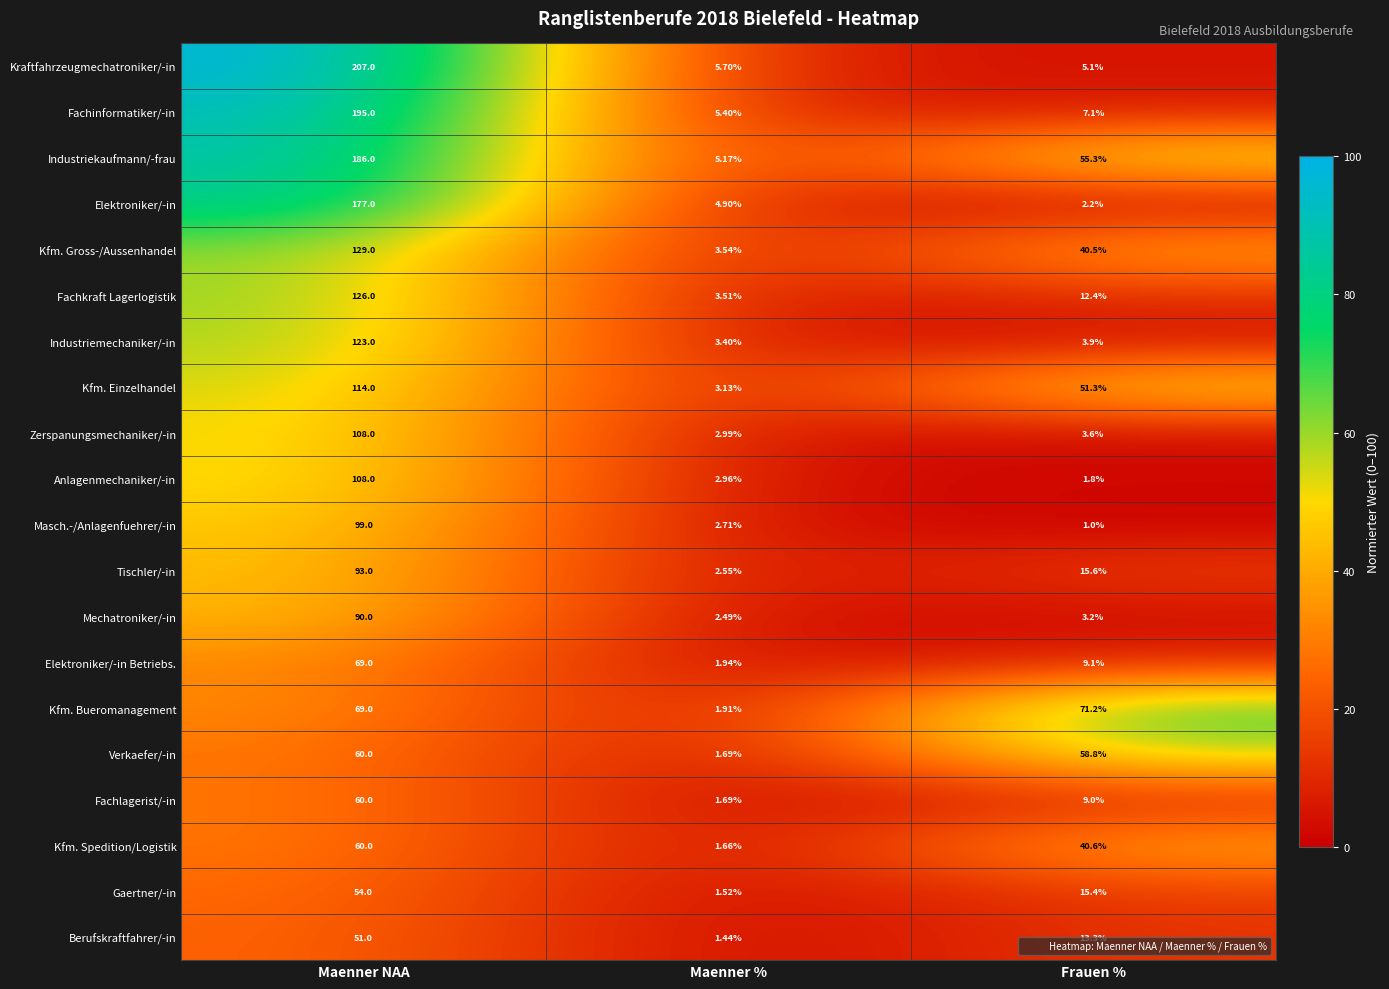

Between Maenner % and Frauen %, which series saw the biggest shift?

Kfm. Bueromanagement